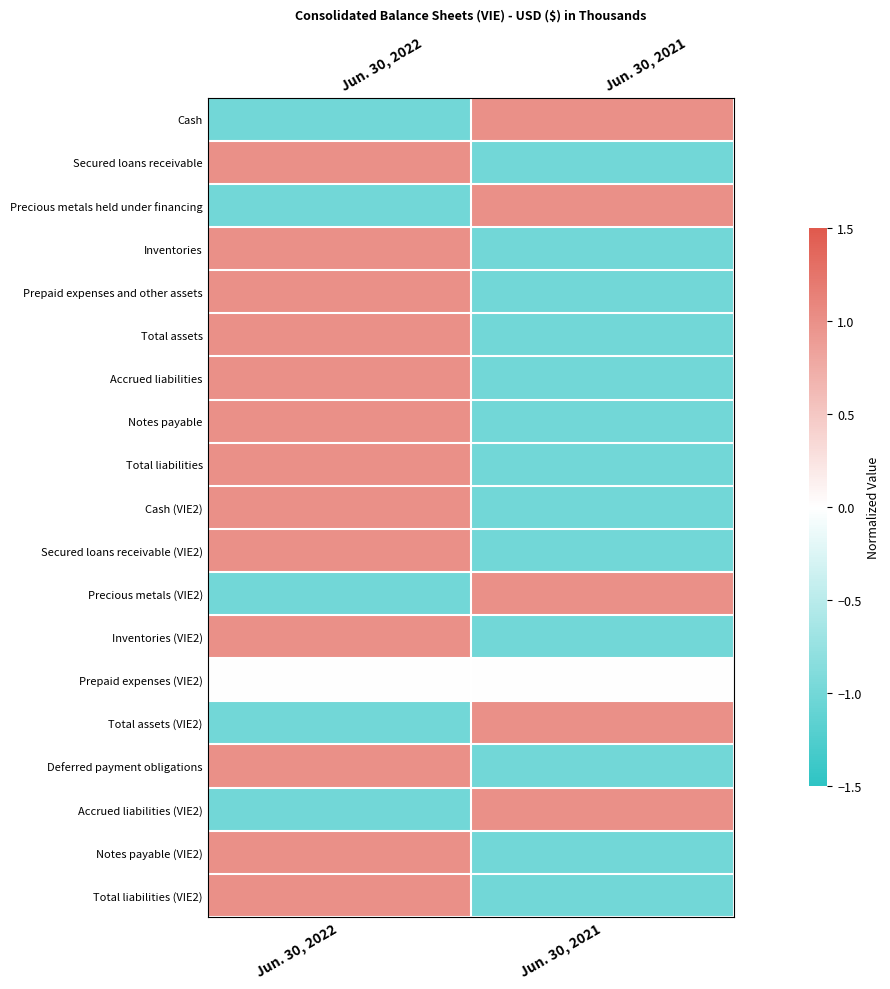

Between Jun. 30, 2022 and Jun. 30, 2021, which series saw the biggest shift?

Cash